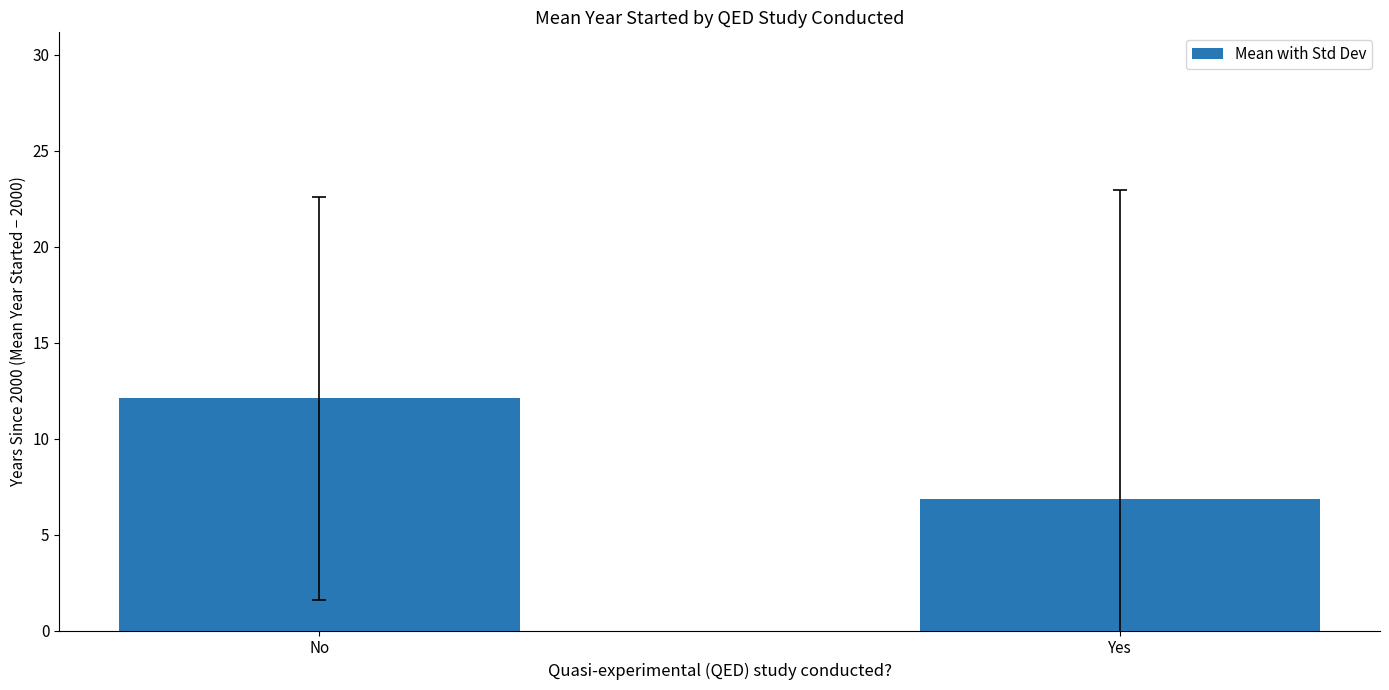

How many bars are there in total?

2